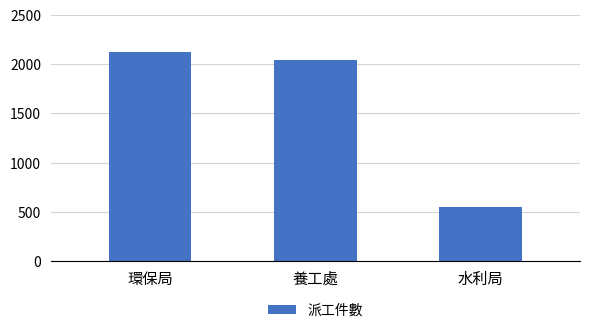

What is the ratio of the value at 環保局 to the value at 養工處?

1.0